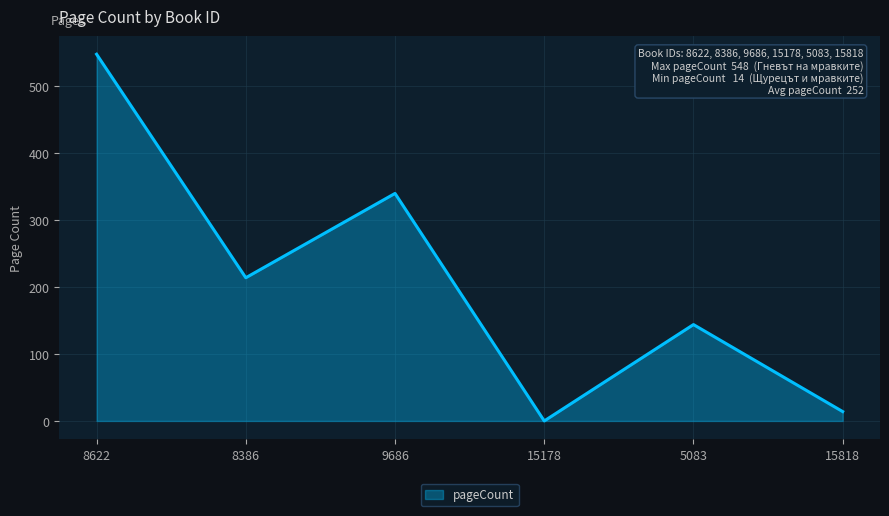

Where does the data first go above 214?

8622